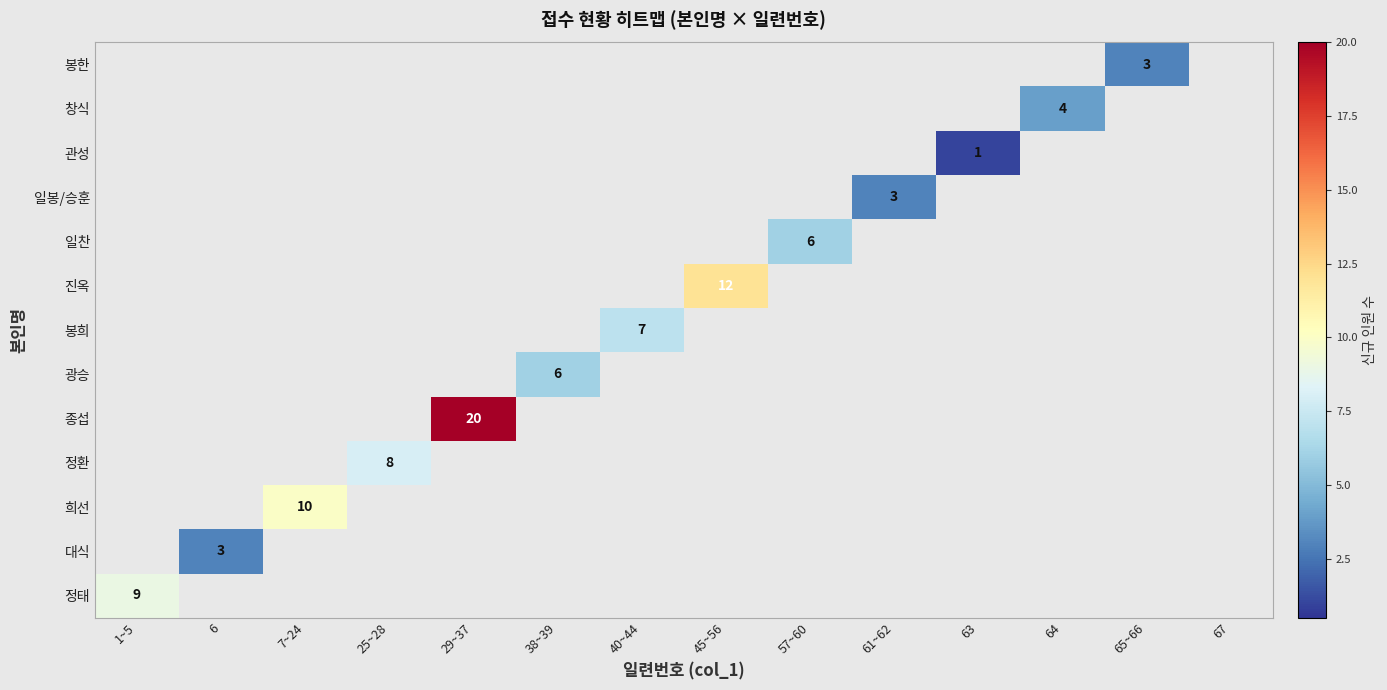

How many data points does each series have?

14